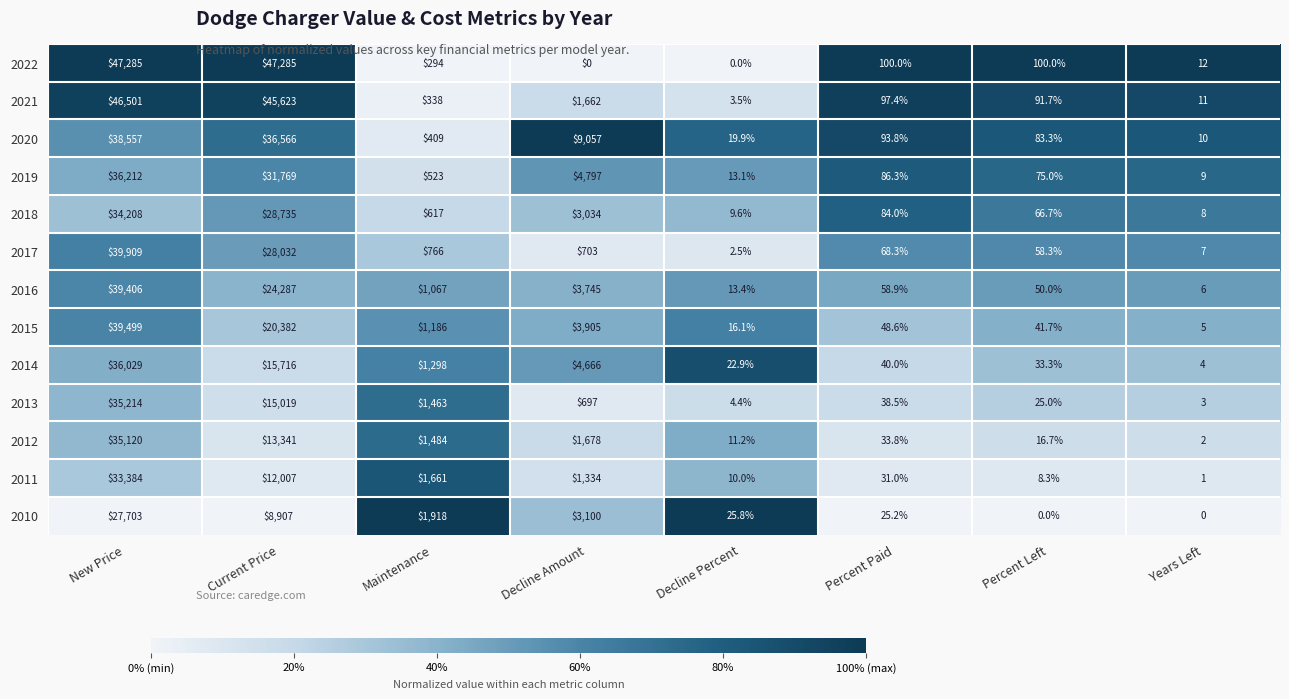

Which series has the largest range (max minus min)?

2022